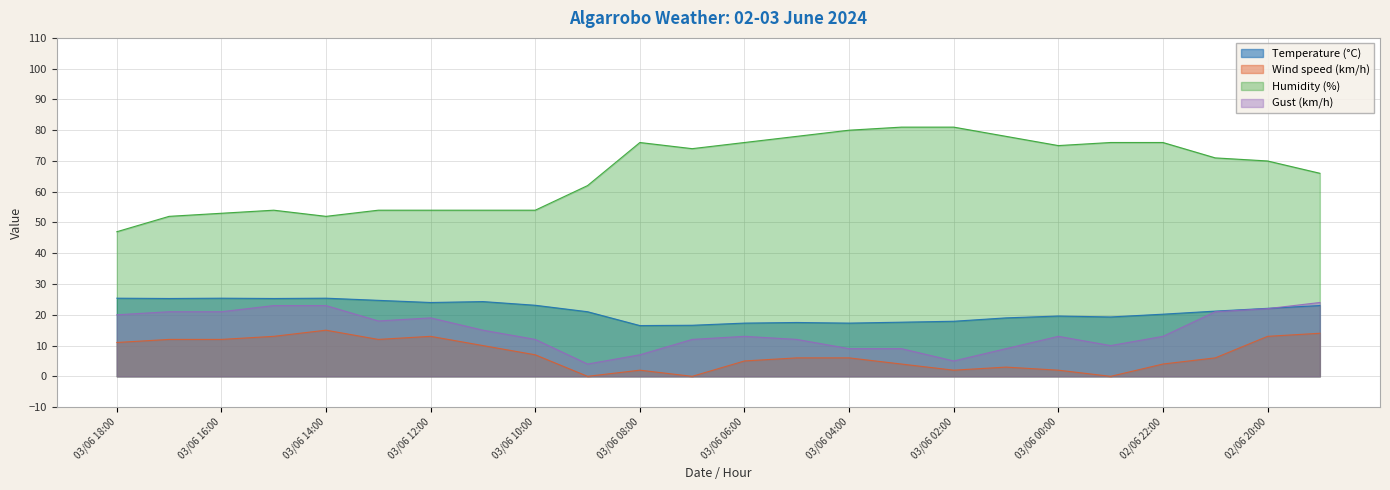

Between 02/06 21:00 and 03/06 05:00, which is larger?

02/06 21:00